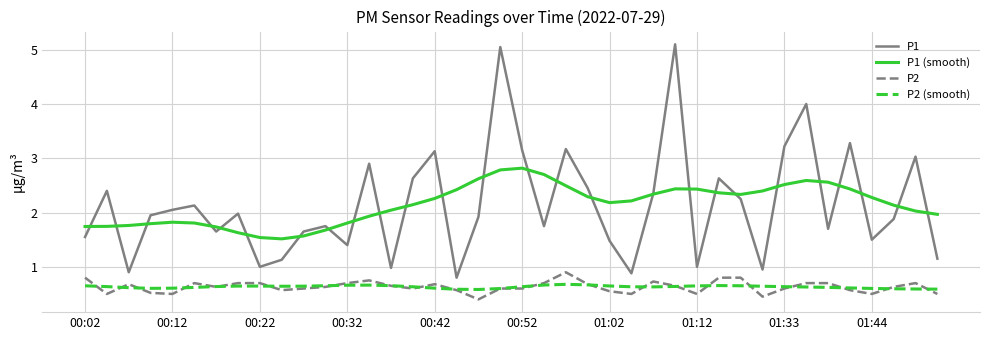

True or false: P2 (smooth) and P1 cross at least once.

False